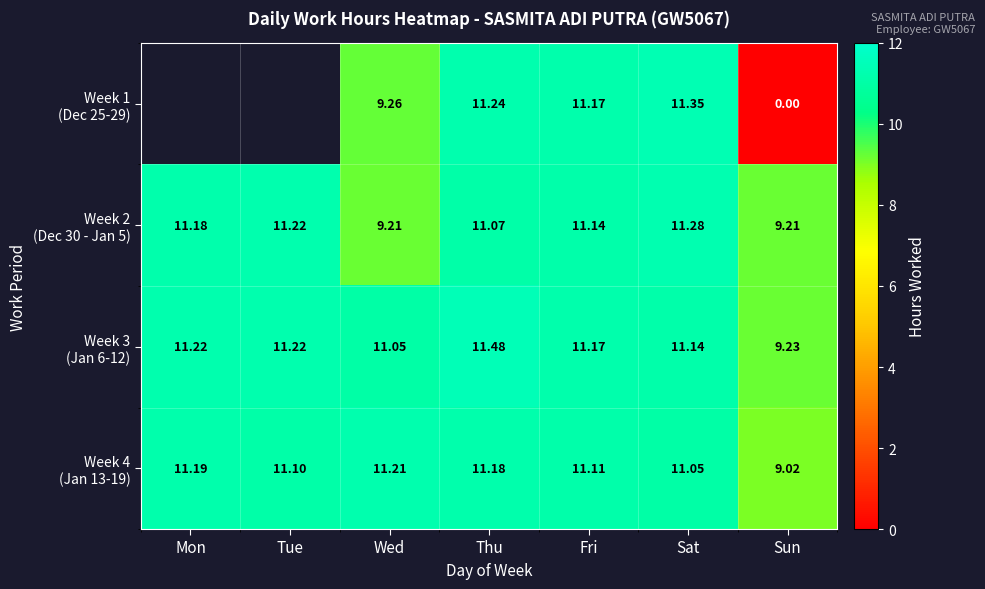

What is the difference between the highest and lowest values at Thu?

0.4